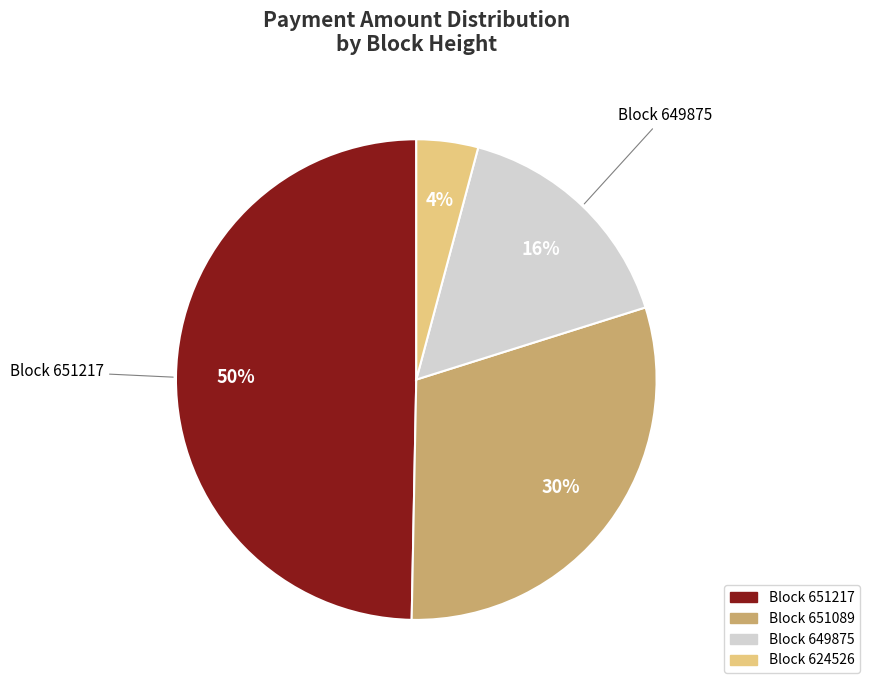

Does any single category account for the majority?

No